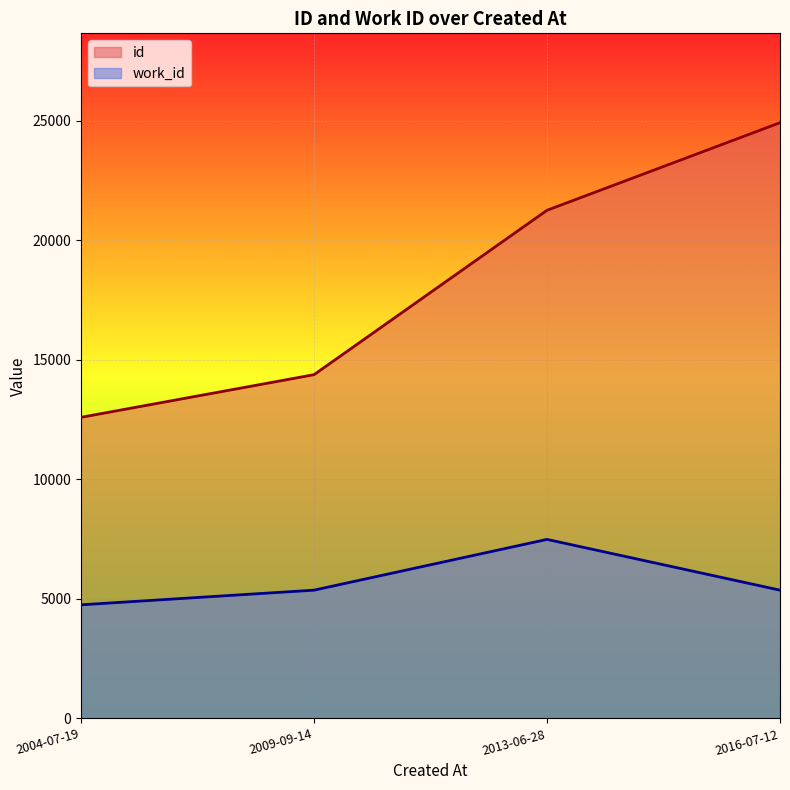

Which series has the widest spread of values?

id